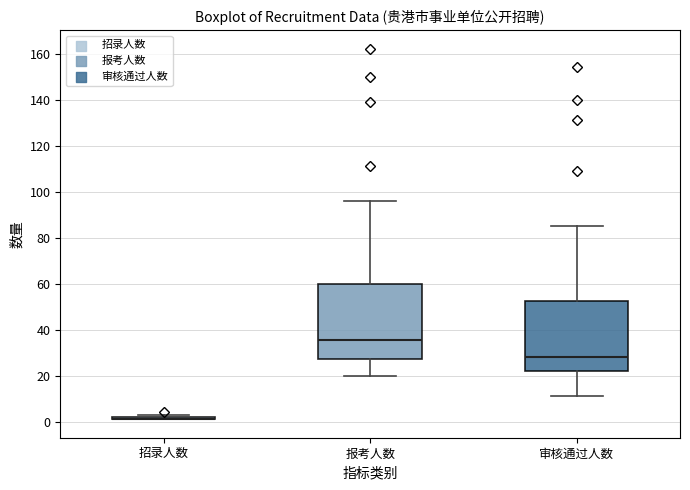

Reading left to right, transcribe this box plot: for each box, give where its median line is, the range the box spans, and where its two whiskers end, as read against the y-axis. The values are not printed on the chart, so give them approximately, as read against the axis.

招录人数: box collapsed to a line at 2, whiskers 2 to 4
报考人数: median 36, box 28 to 60, whiskers 20 to 96
审核通过人数: median 28, box 22 to 52, whiskers 12 to 86